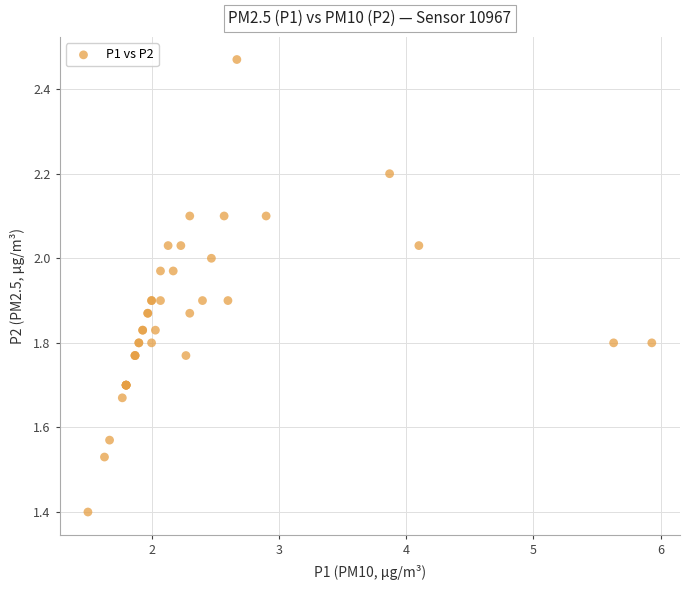

What Y value in the scatter plot is closest to 1?

1.4